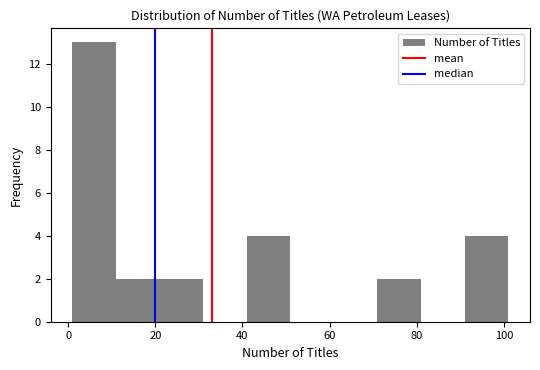

Reading left to right, list every bar in this chart as the range it spans on the x-axis followed by its height. Neither the bar edges nor the heights are printed on the chart, so give them approximately, as read against the axes.

1 to 11: 13
11 to 21: 2
21 to 31: 2
31 to 41: 0
41 to 51: 4
51 to 61: 0
61 to 71: 0
71 to 81: 2
81 to 91: 0
91 to 101: 4